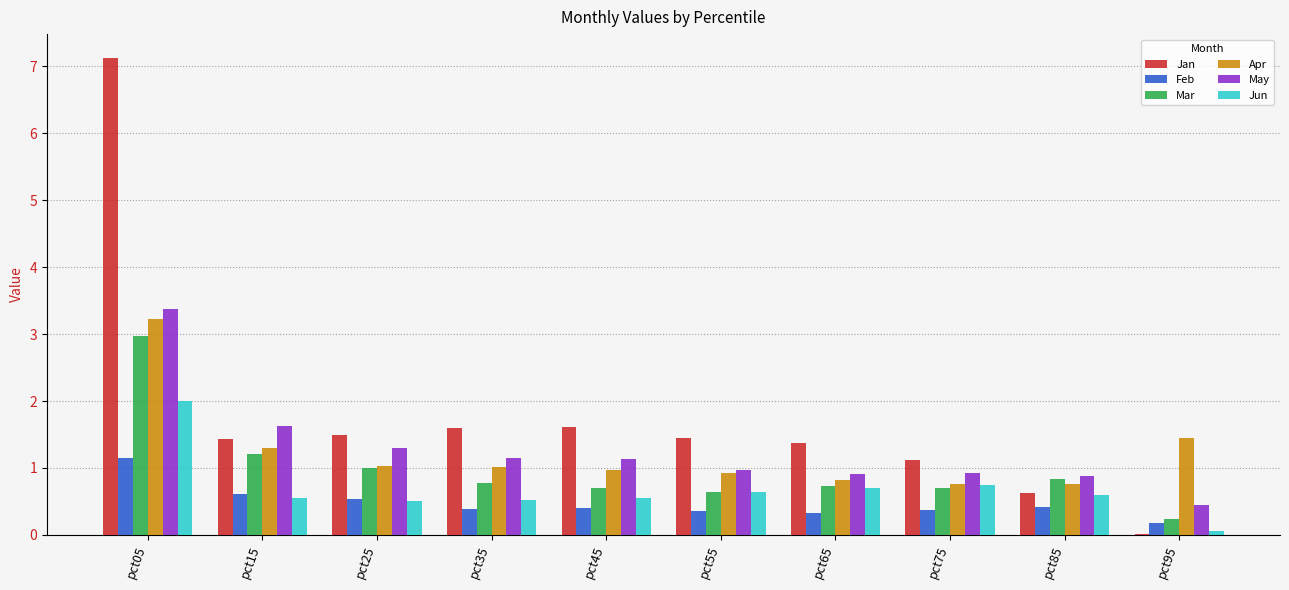

The value of Apr at pct95 is 1.4. True or false?

True